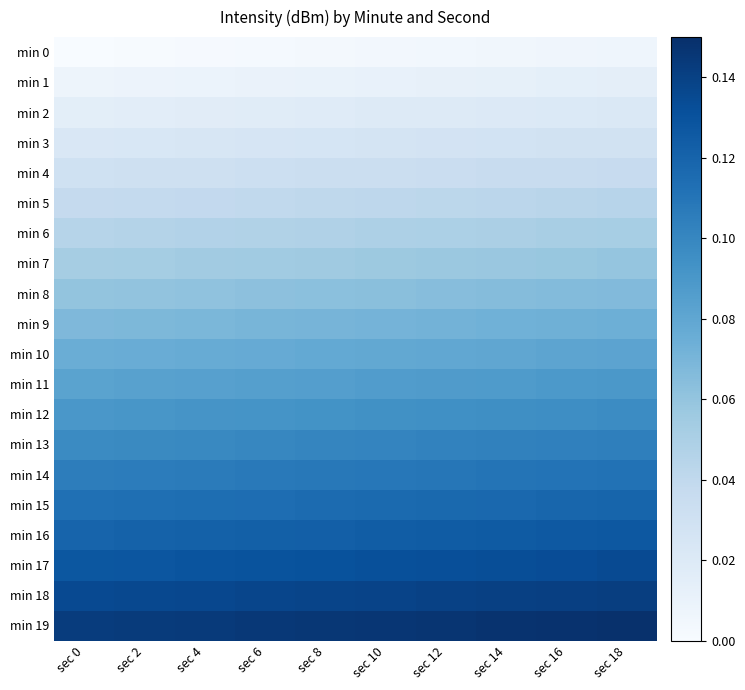

Which series has the largest total across all categories?

min 19